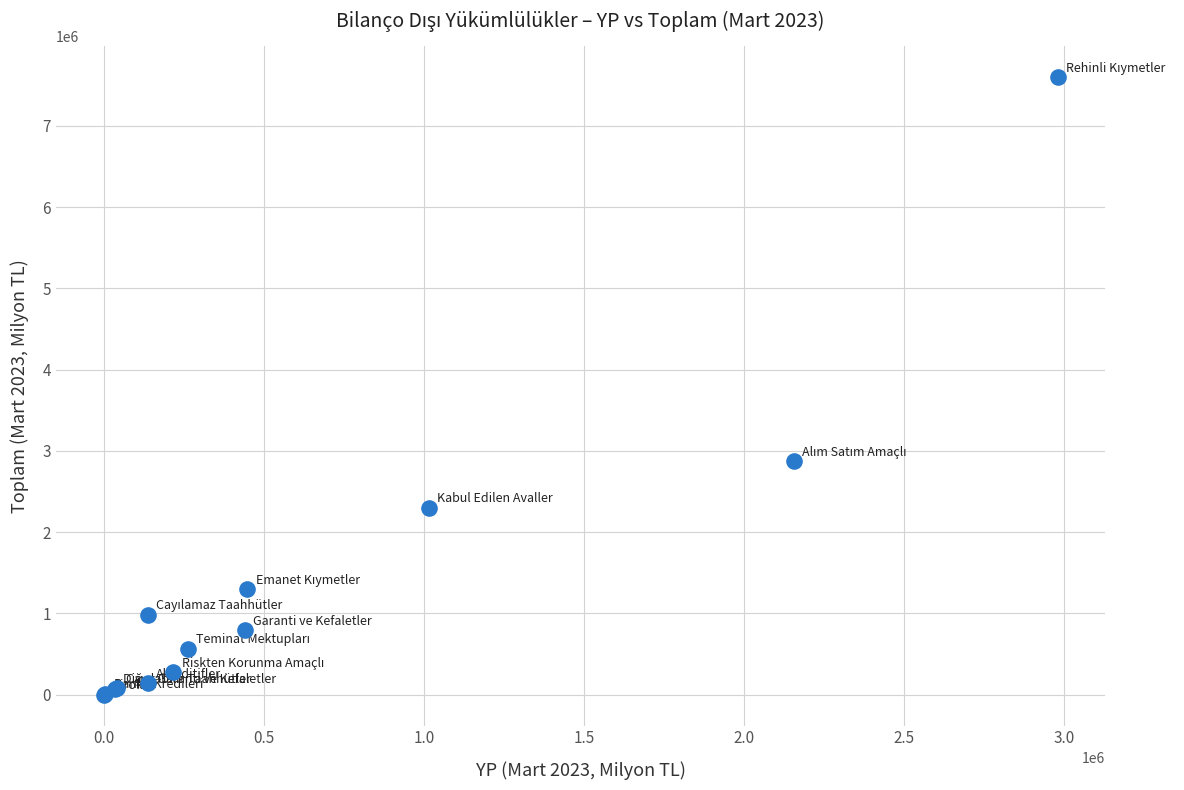

What Y value in the scatter plot is closest to 3798437?

2872230.1